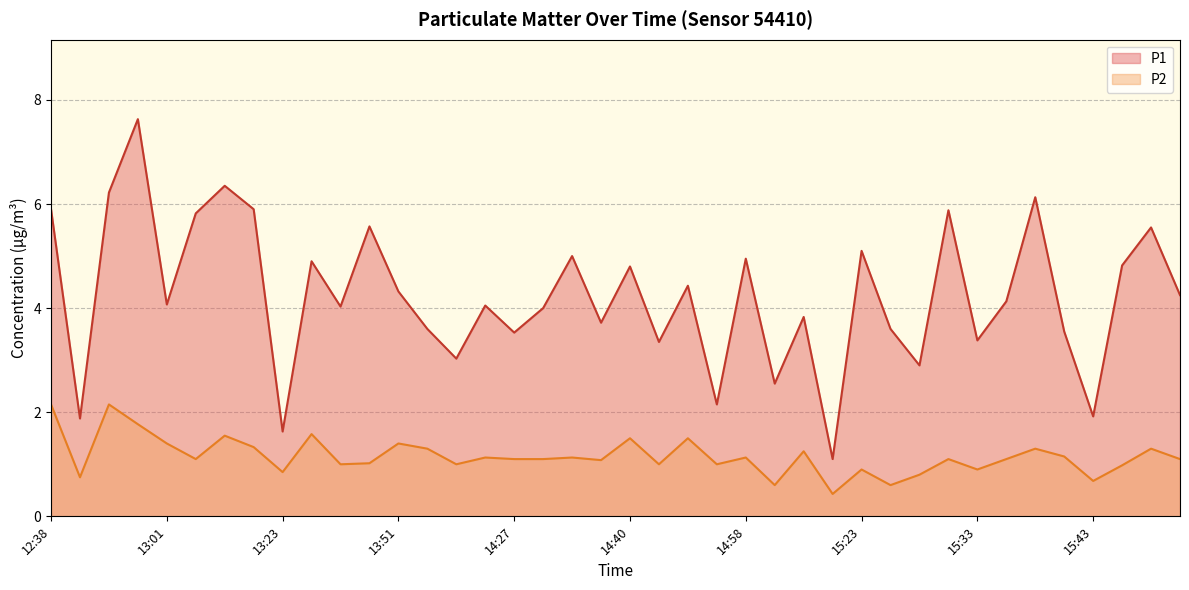

What is the sum of the P1 values at 14:35 and 14:40?

9.8